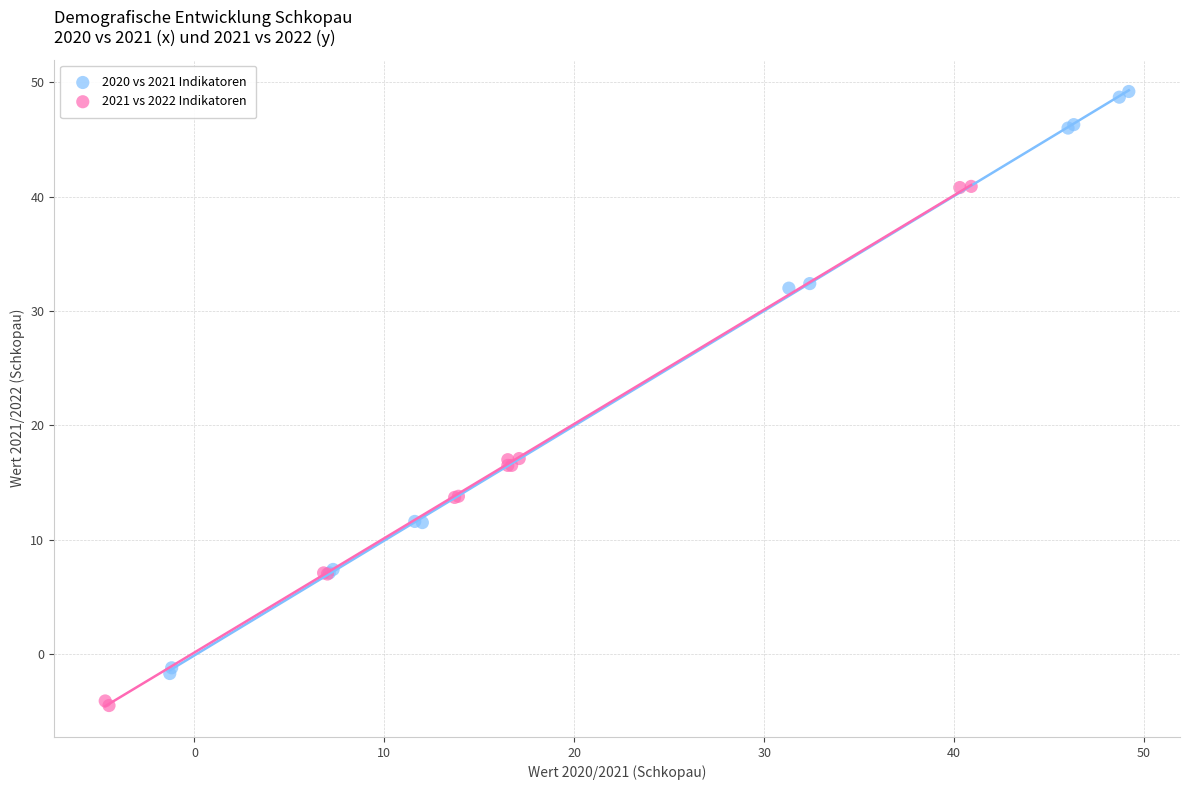

Which series has the widest spread of Y values?

2020 vs 2021 Indikatoren